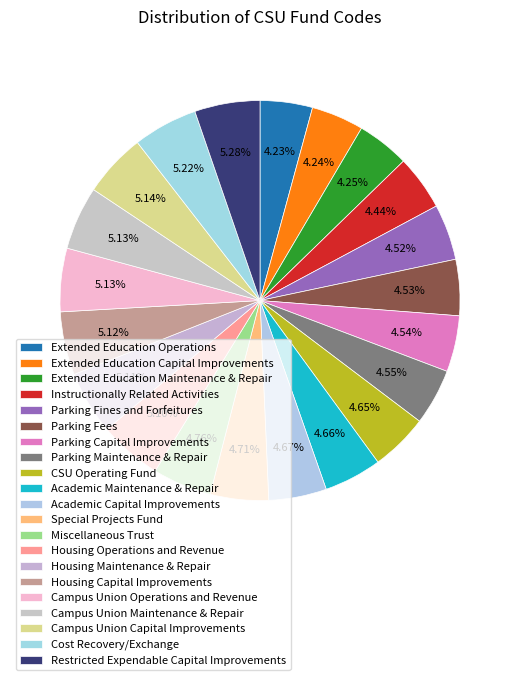

To the nearest percent, what portion does Academic Maintenance & Repair represent?

5%